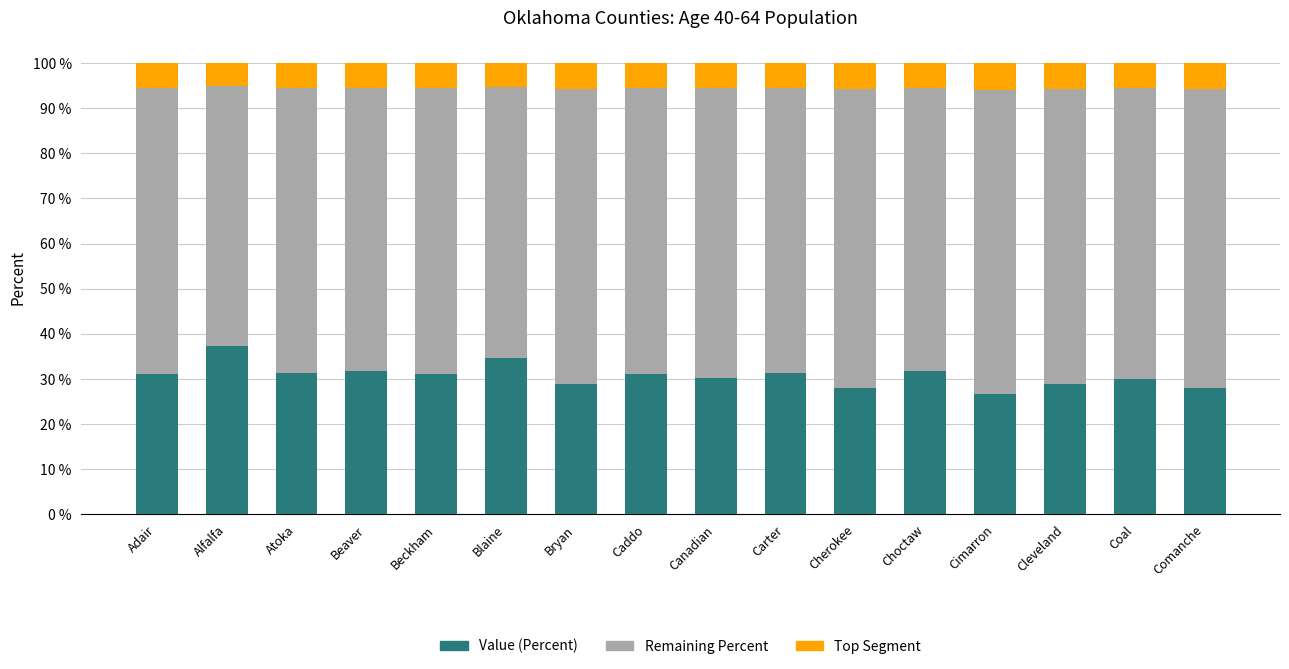

What is the total value across all series at Cherokee?

100.0